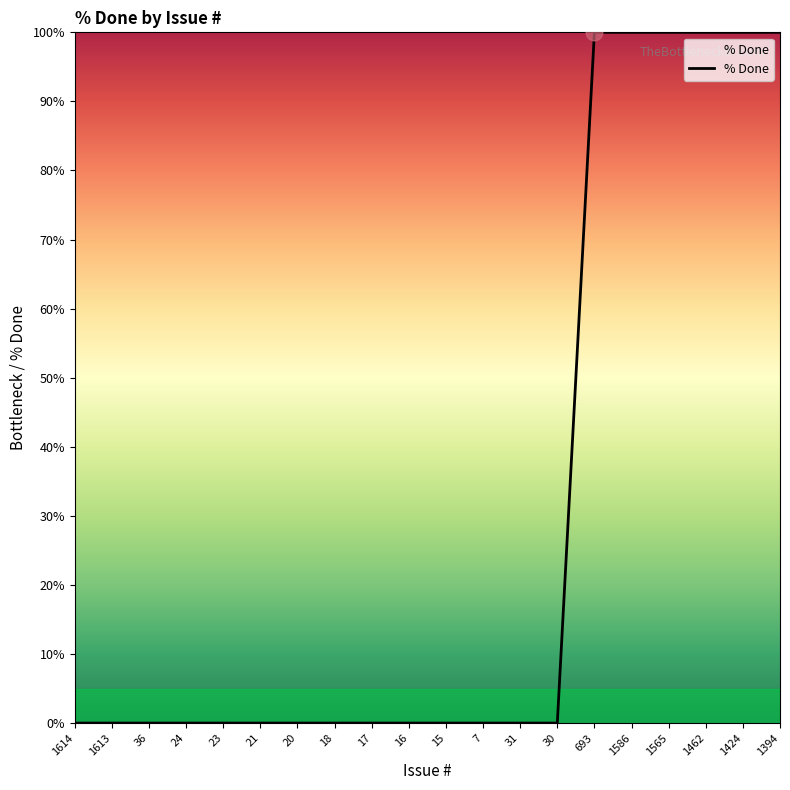

True or false: the data shows -59 at 23.

False